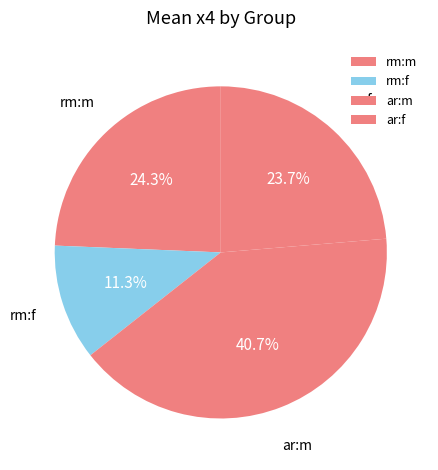

What is the smallest slice in the pie chart?

rm:f